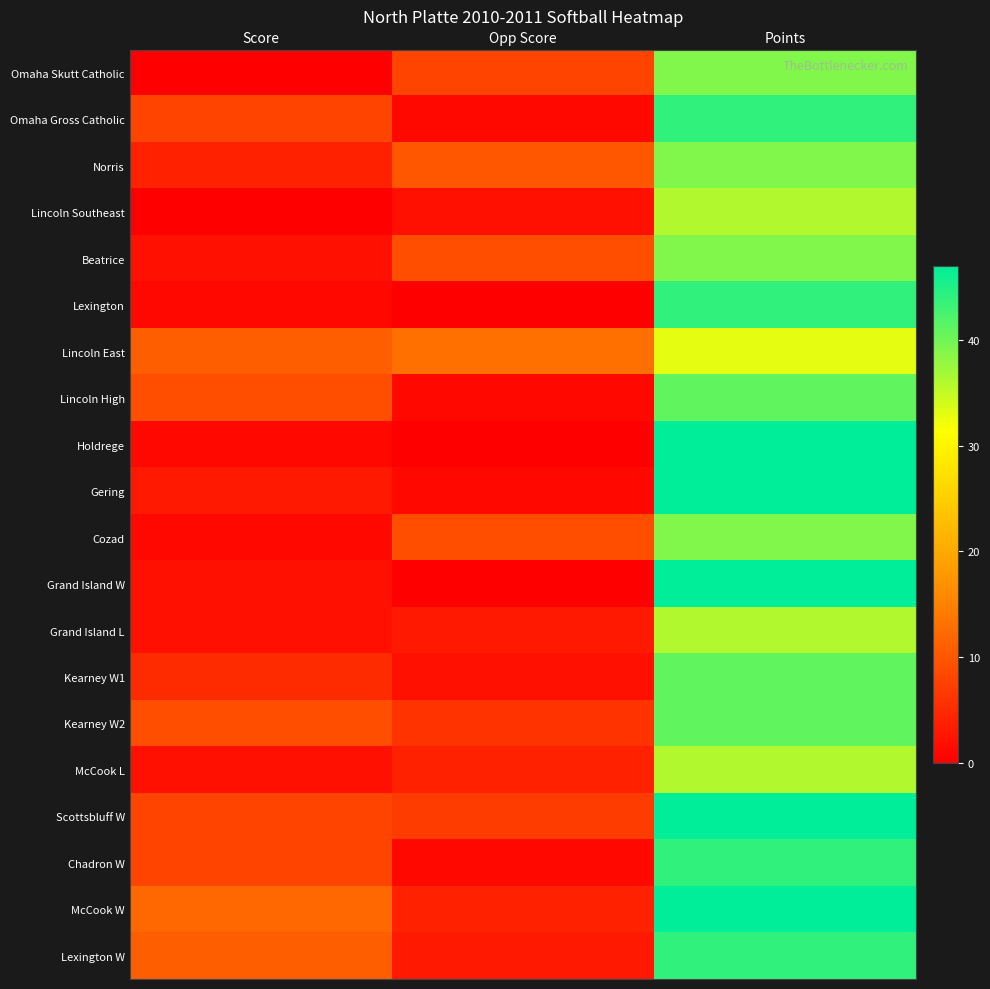

Between Points and Score, which is larger?

Points